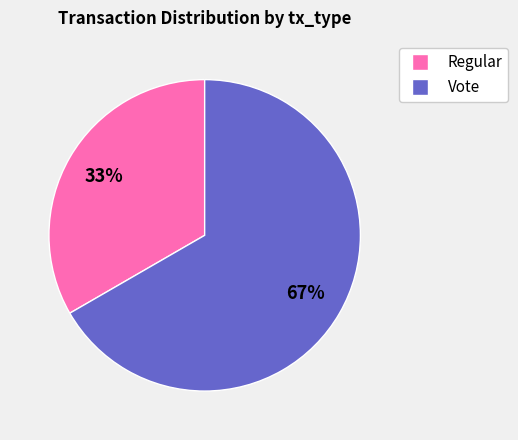

Count the number of slices in the pie.

2